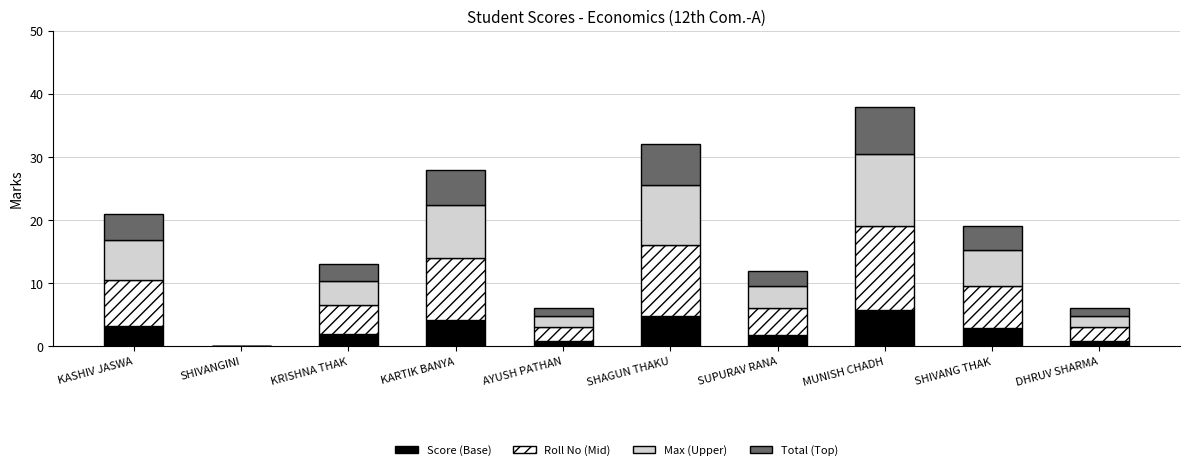

At which category is the sum across all series the highest?

MUNISH CHADH